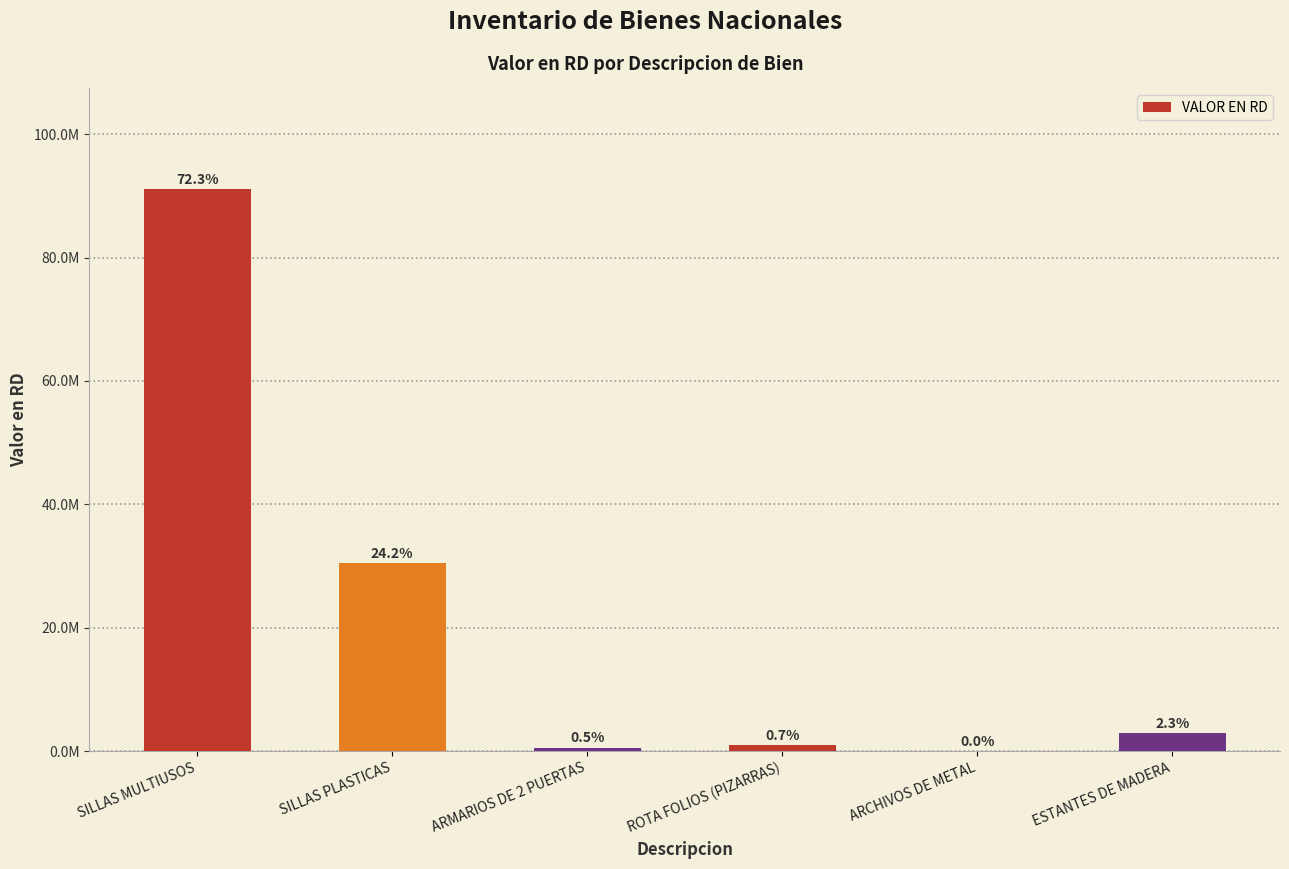

Which label corresponds to the largest value in the chart?

SILLAS MULTIUSOS